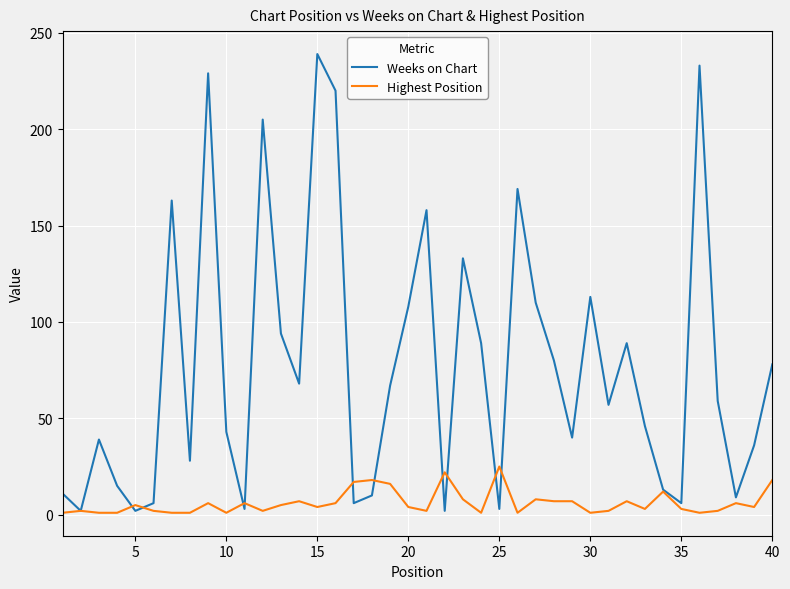

Which series has the largest total across all categories?

Weeks on Chart